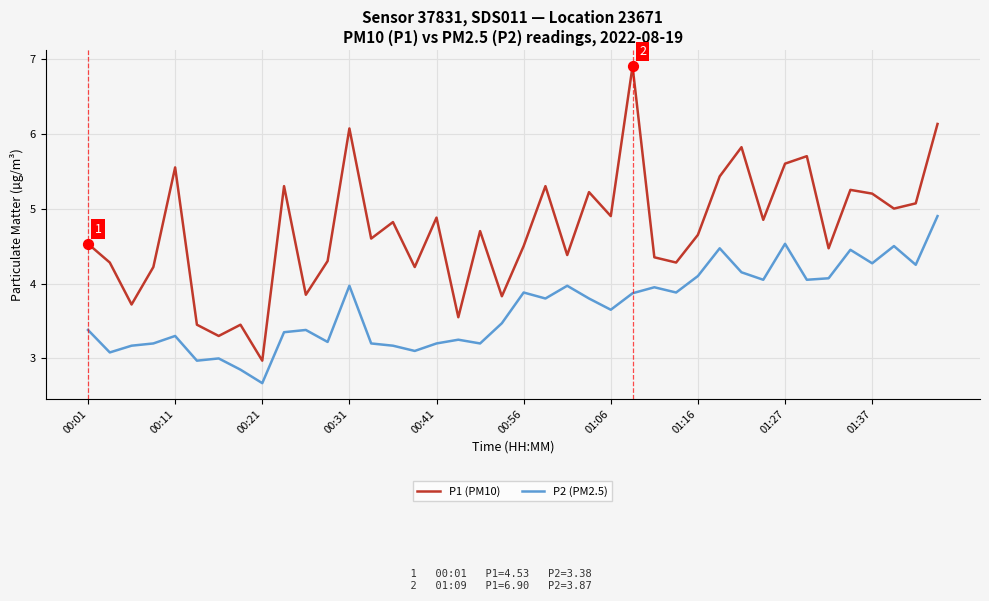

Which series has the largest total across all categories?

P1 (PM10)